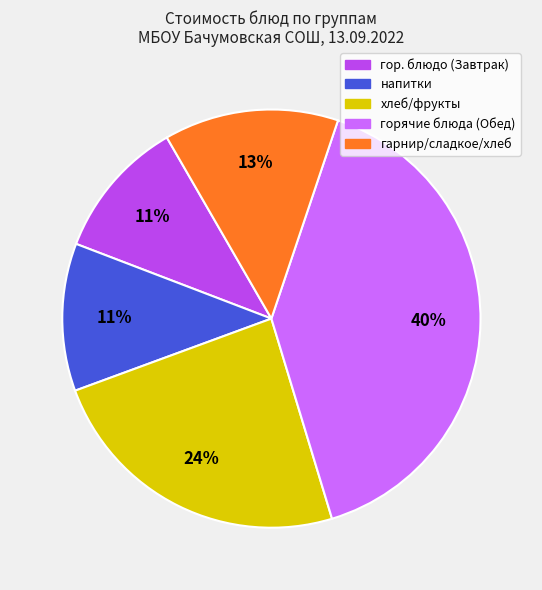

To the nearest percent, what is the average slice percentage?

20%